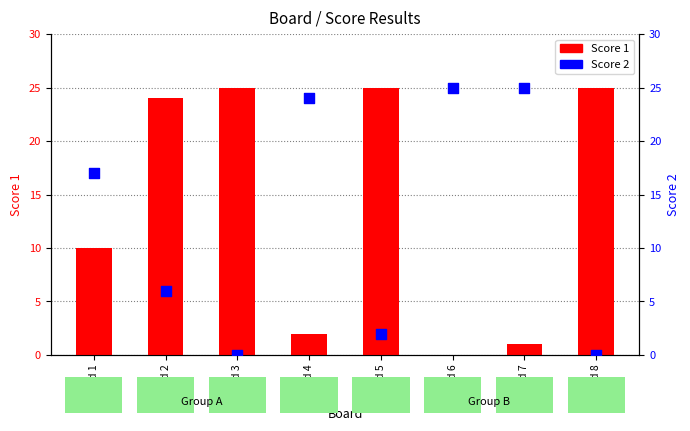

What are all the series names shown in the legend?

Score 1, Score 2